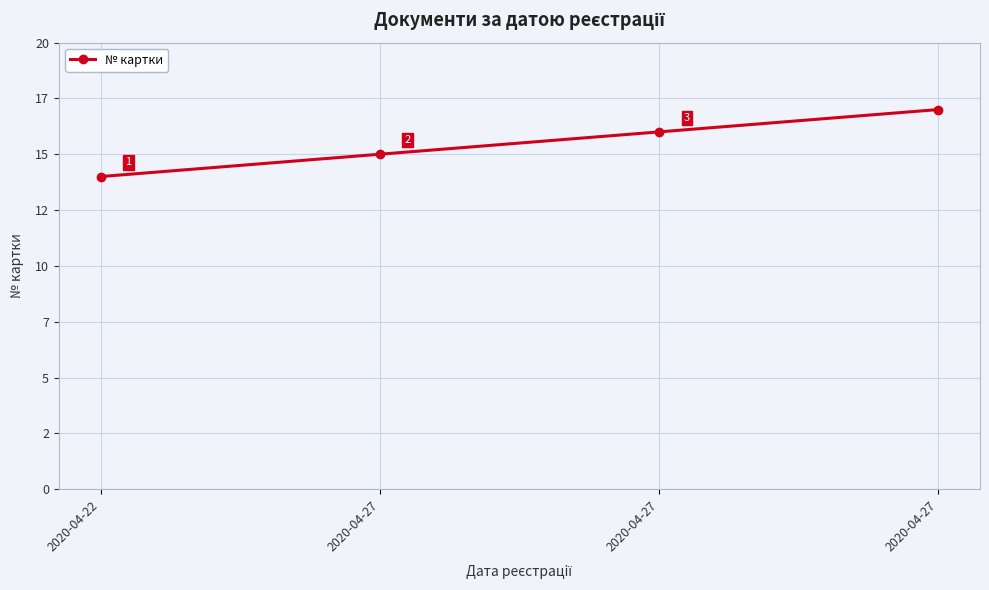

What is the minimum value shown in the chart?

14